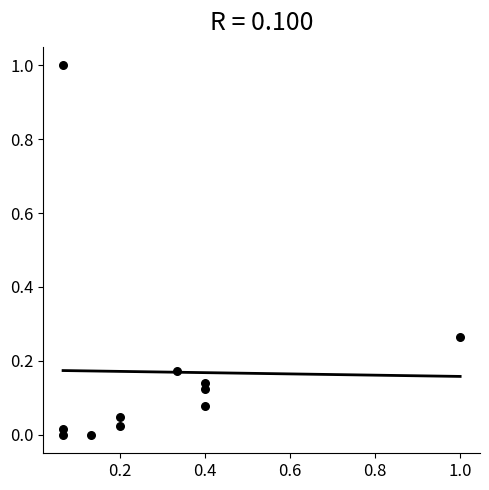

What is the range of Y values (max minus min)?

1.0